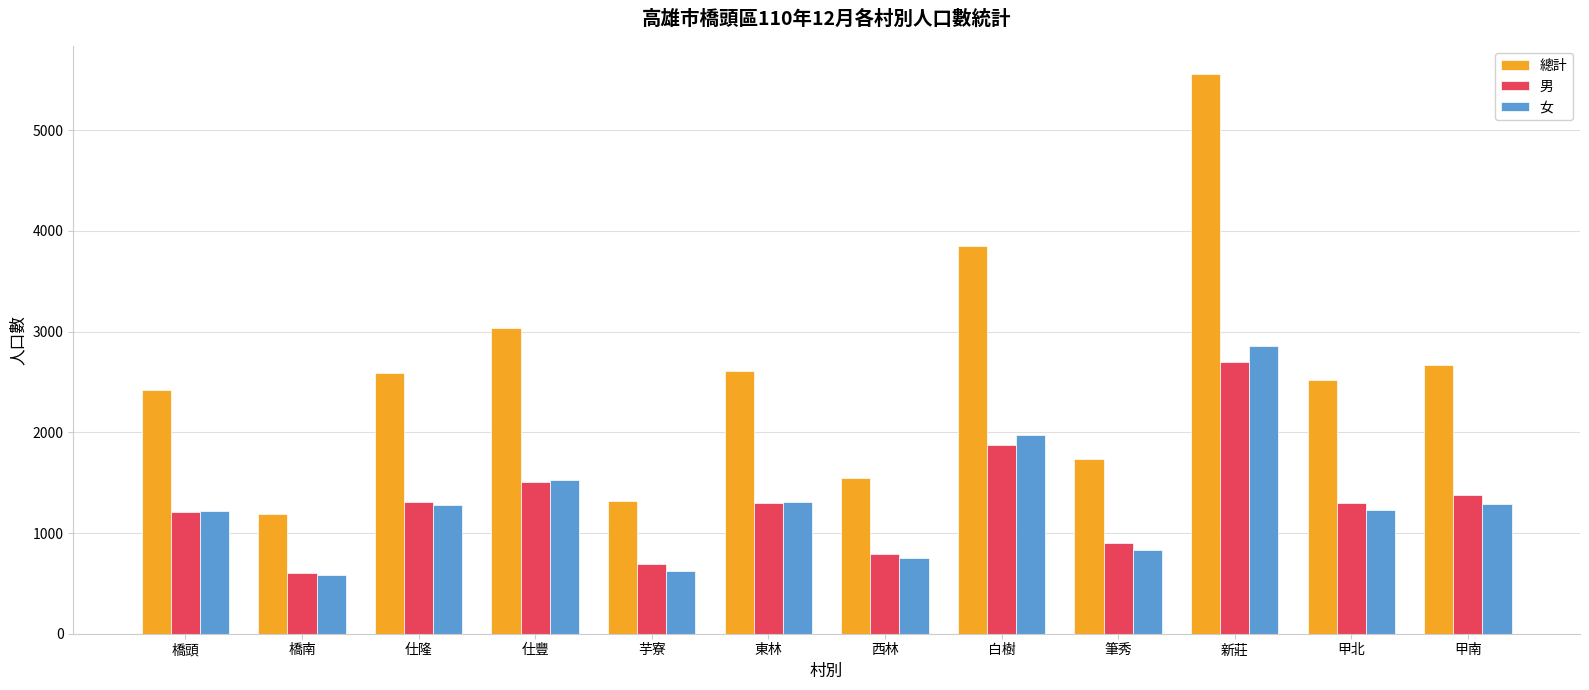

What is the minimum value for 男?

604